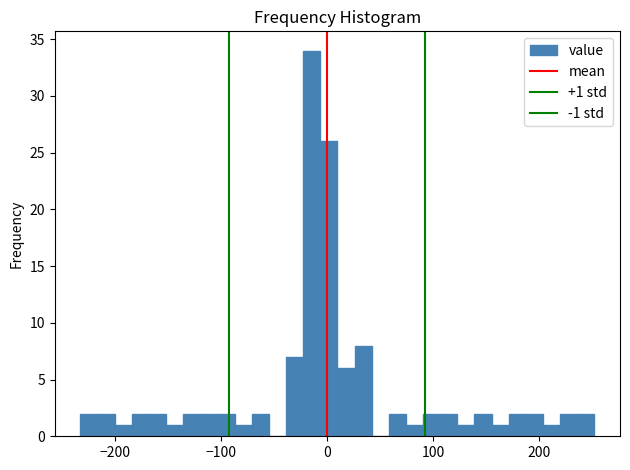

Around what value on the x-axis is the tallest bar? Give the approximate position of its centre, as read against the axis.

-10